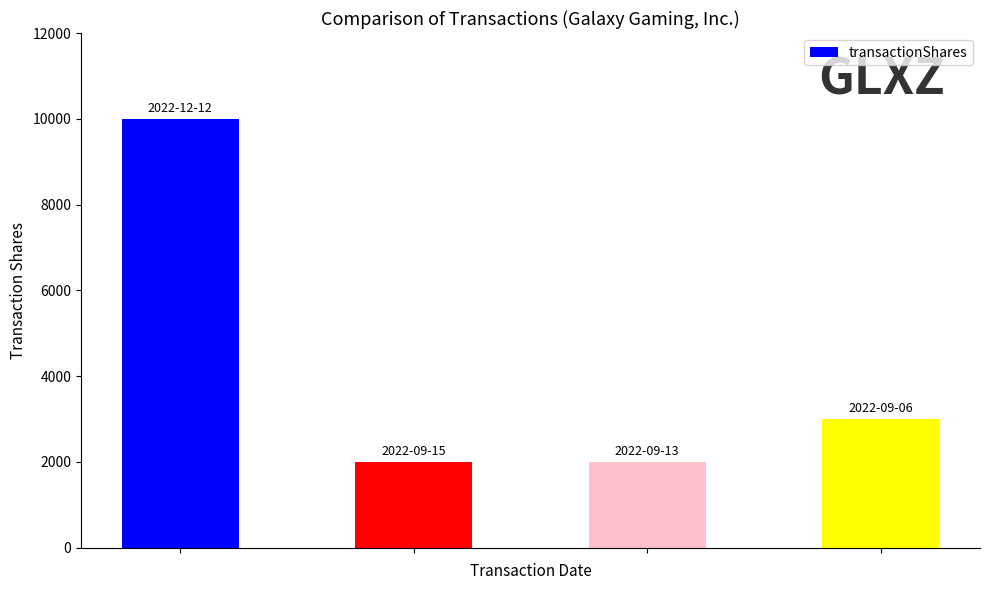

What is the value of the 4th bar from the left?

3000